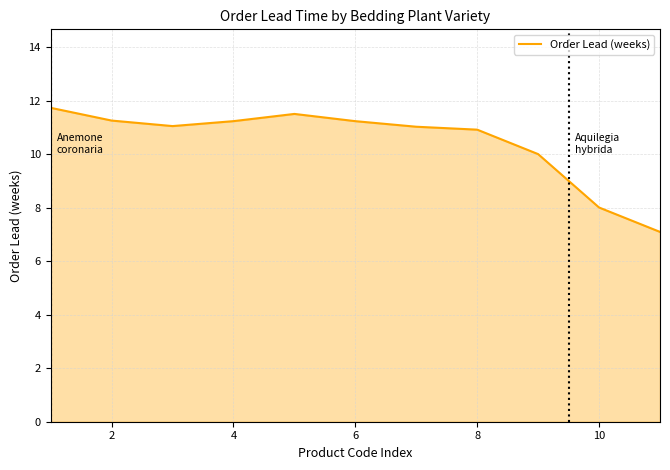

What is the maximum value shown in the chart?

11.7